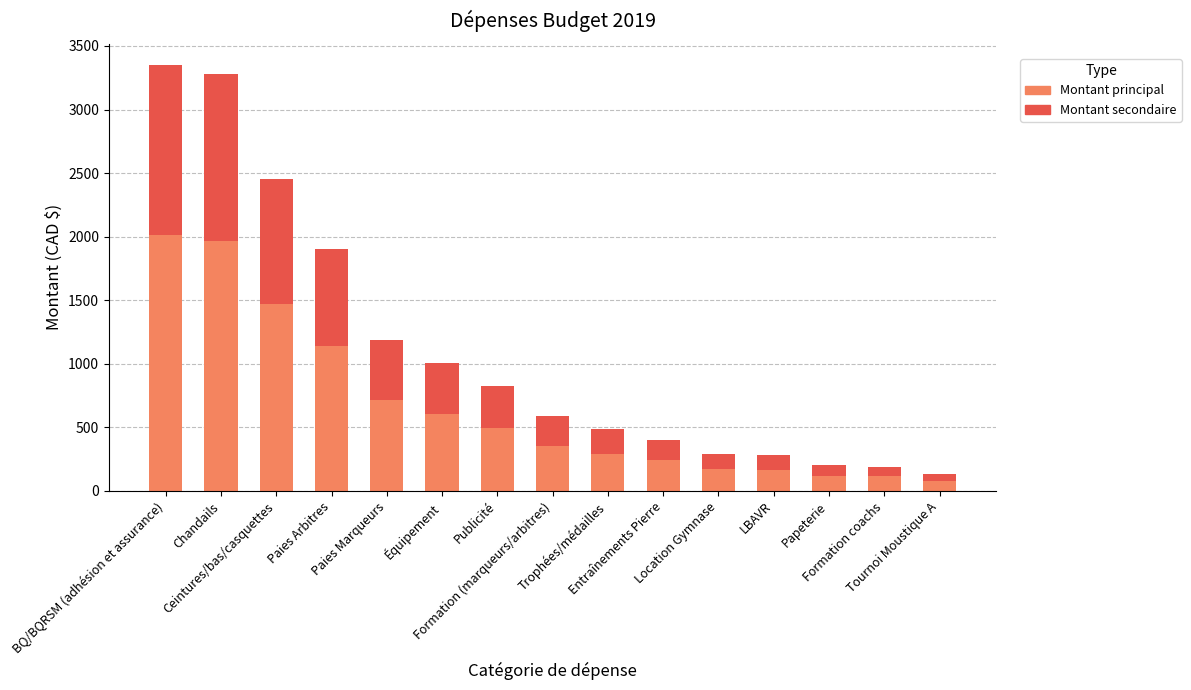

What is the maximum value for Montant principal?

2009.4